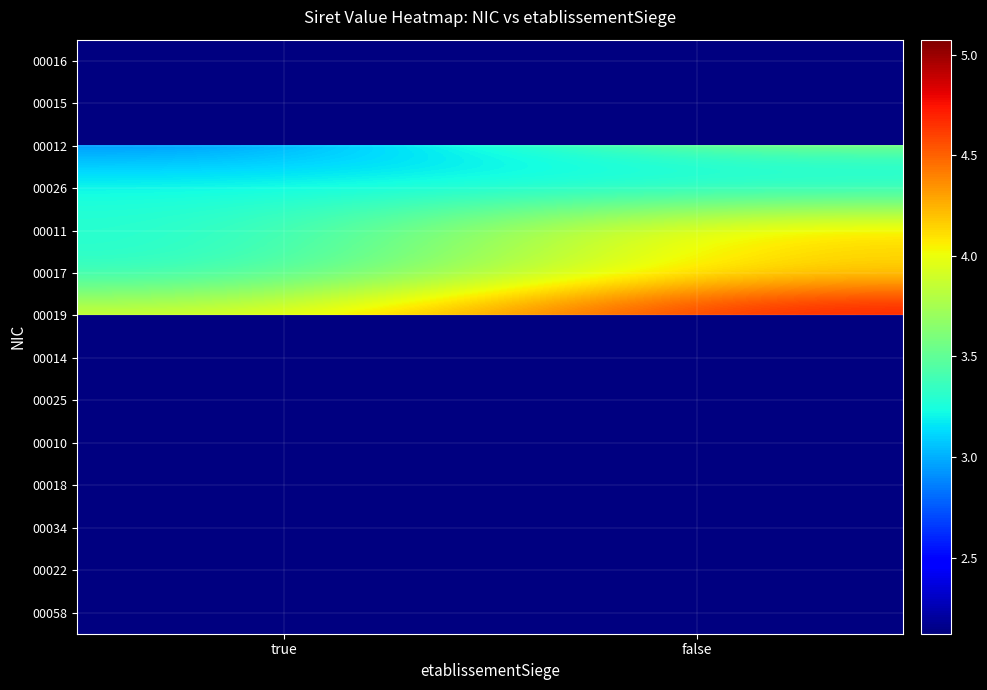

Which label corresponds to the smallest value in the chart?

true